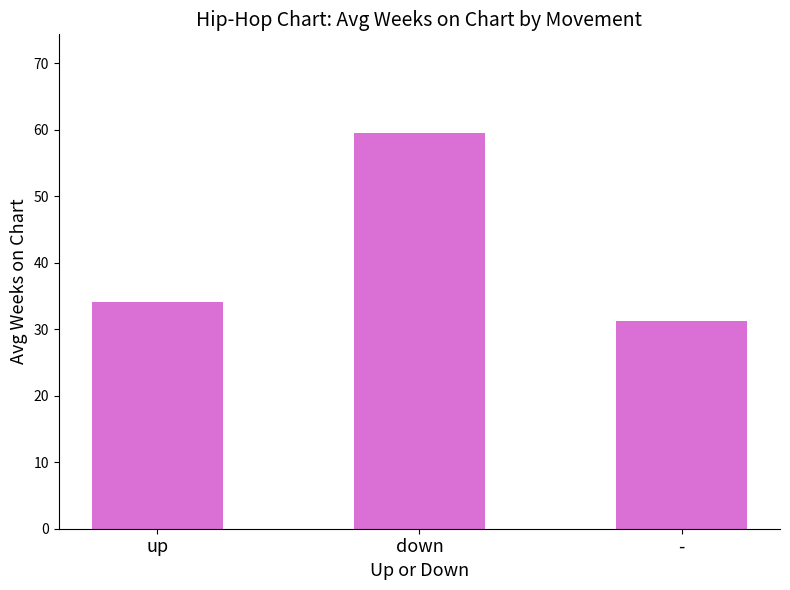

Which has a higher value, - or up?

up